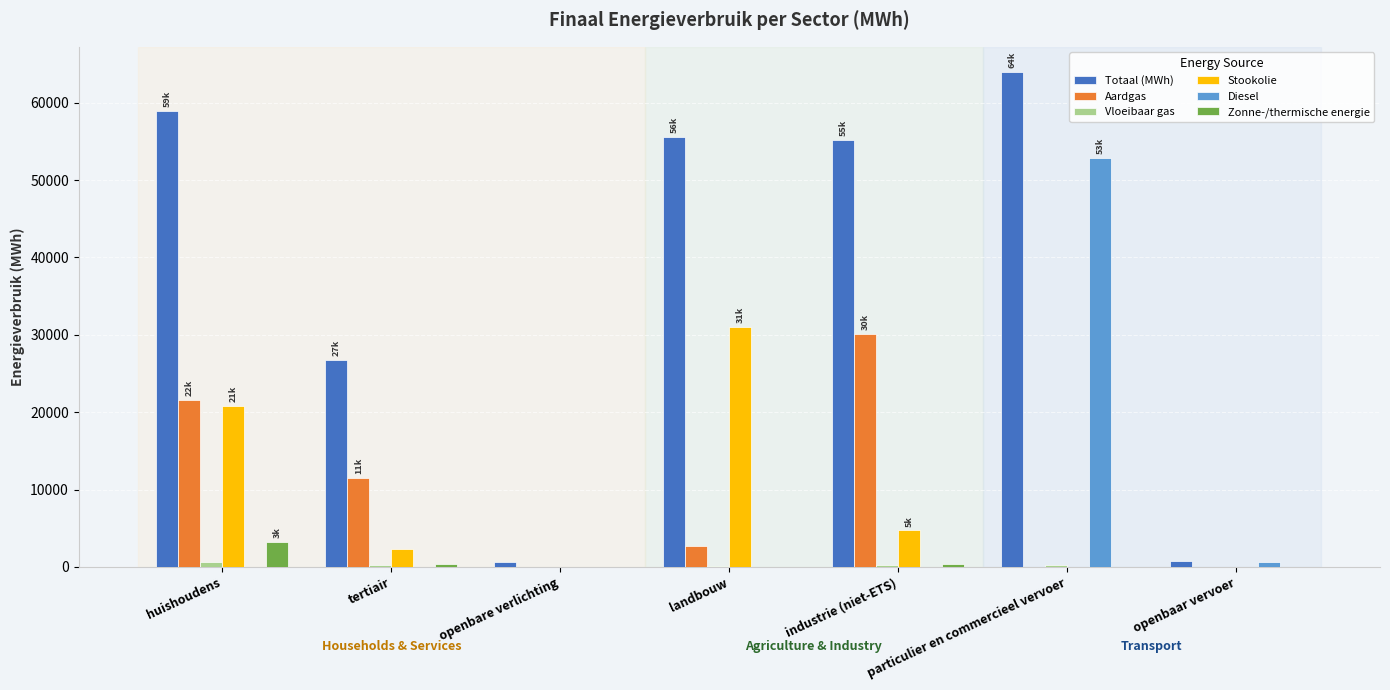

What is the greatest value displayed?

64035.8